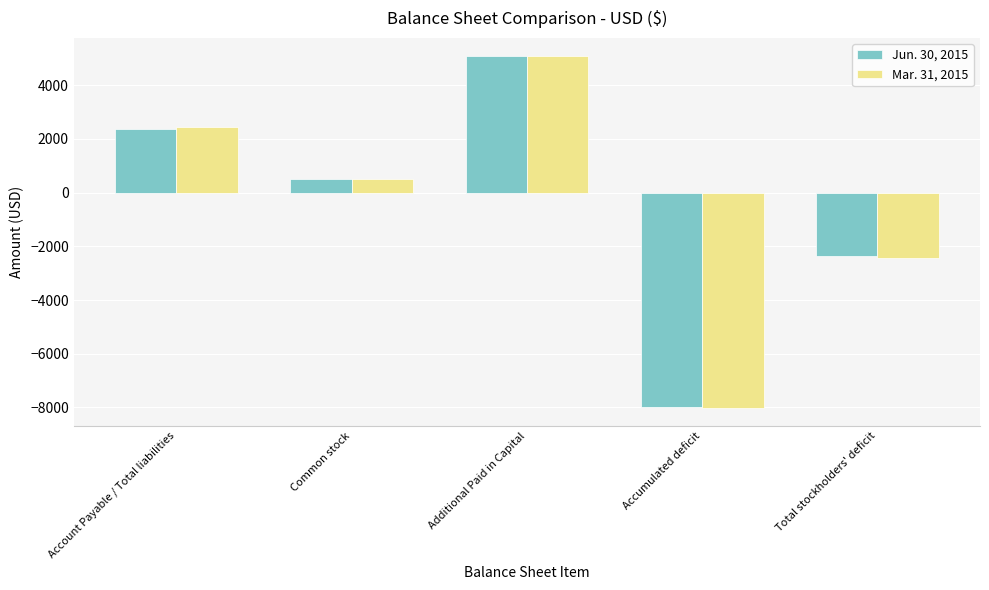

What are all the series names shown in the legend?

Jun. 30, 2015, Mar. 31, 2015